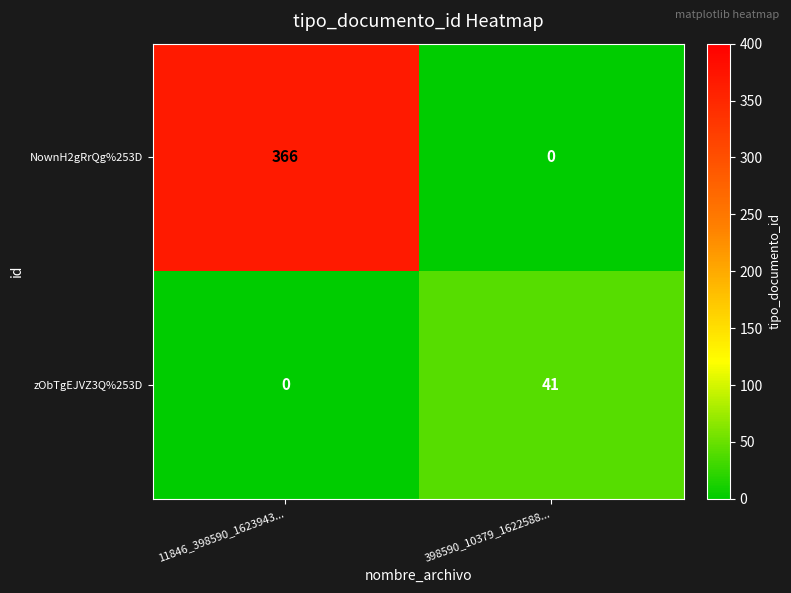

Reading right to left, list all the values displayed in this chart.

NownH2gRrQg%253D: 0	366
zObTgEJVZ3Q%253D: 41	0